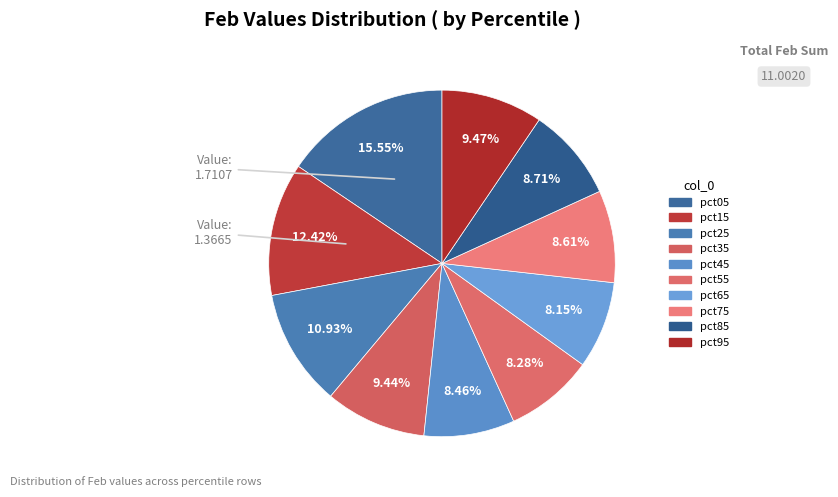

To the nearest percent, what is the difference between the largest and smallest slice percentages?

7%